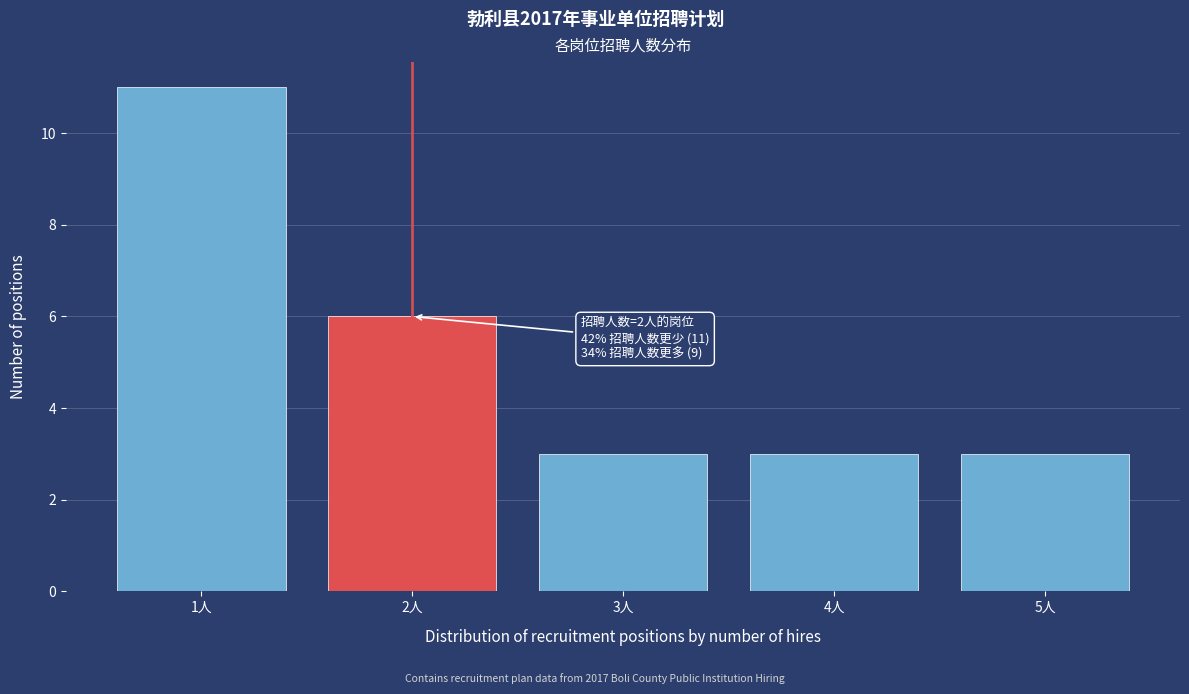

Which range on the x-axis has the tallest bar?

0.5 to 1.5